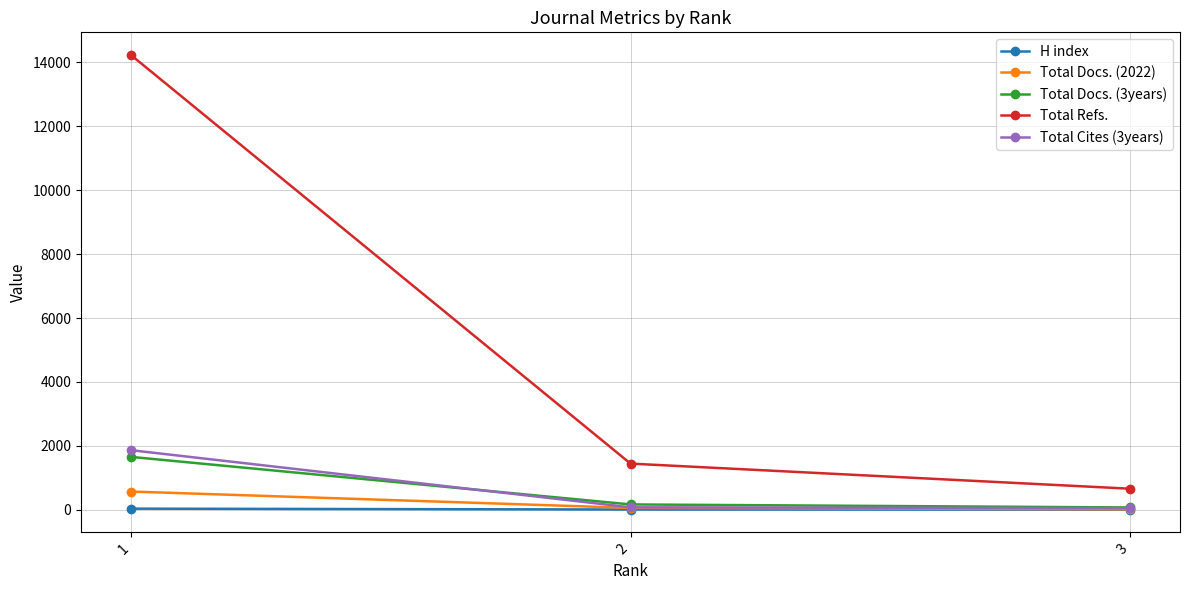

What are all the series names shown in the legend?

H index, Total Docs. (2022), Total Docs. (3years), Total Refs., Total Cites (3years)